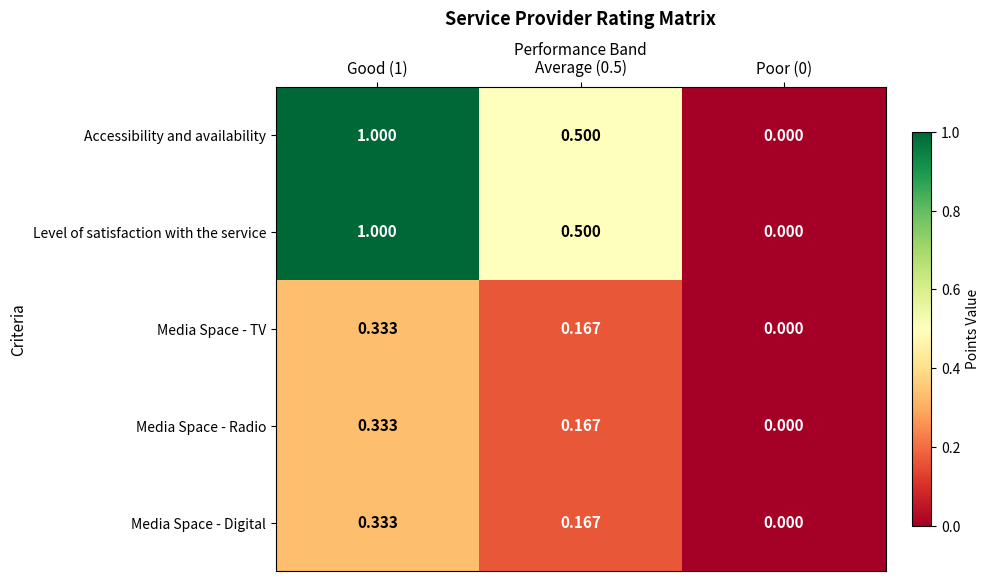

How many values in Accessibility and availability are above zero?

2